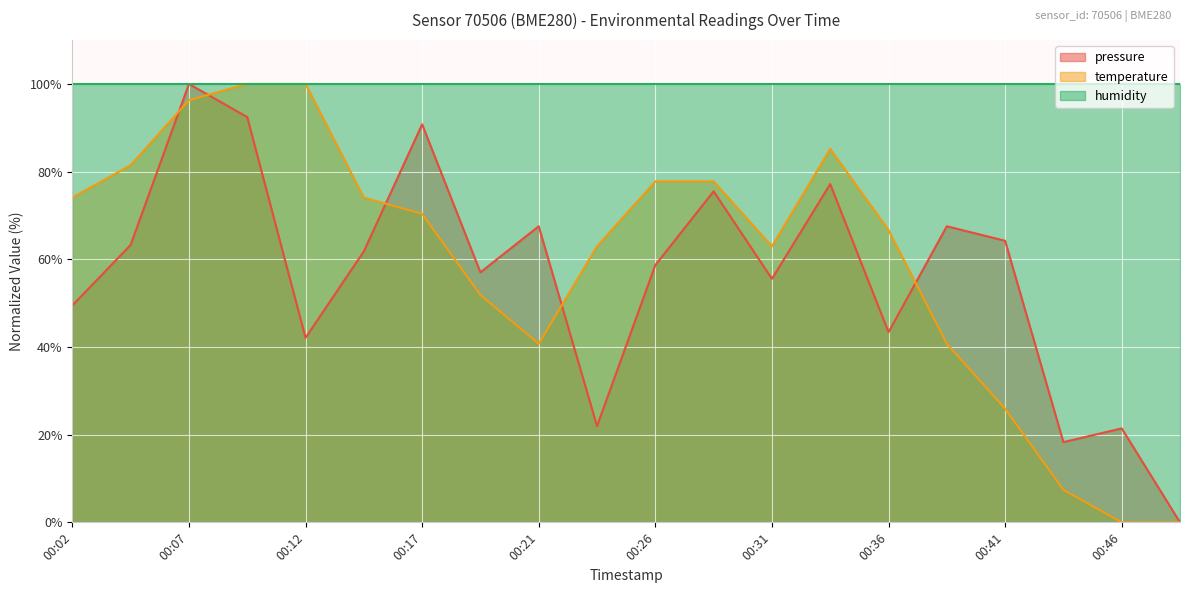

How many values in the pressure series are below 61?

10